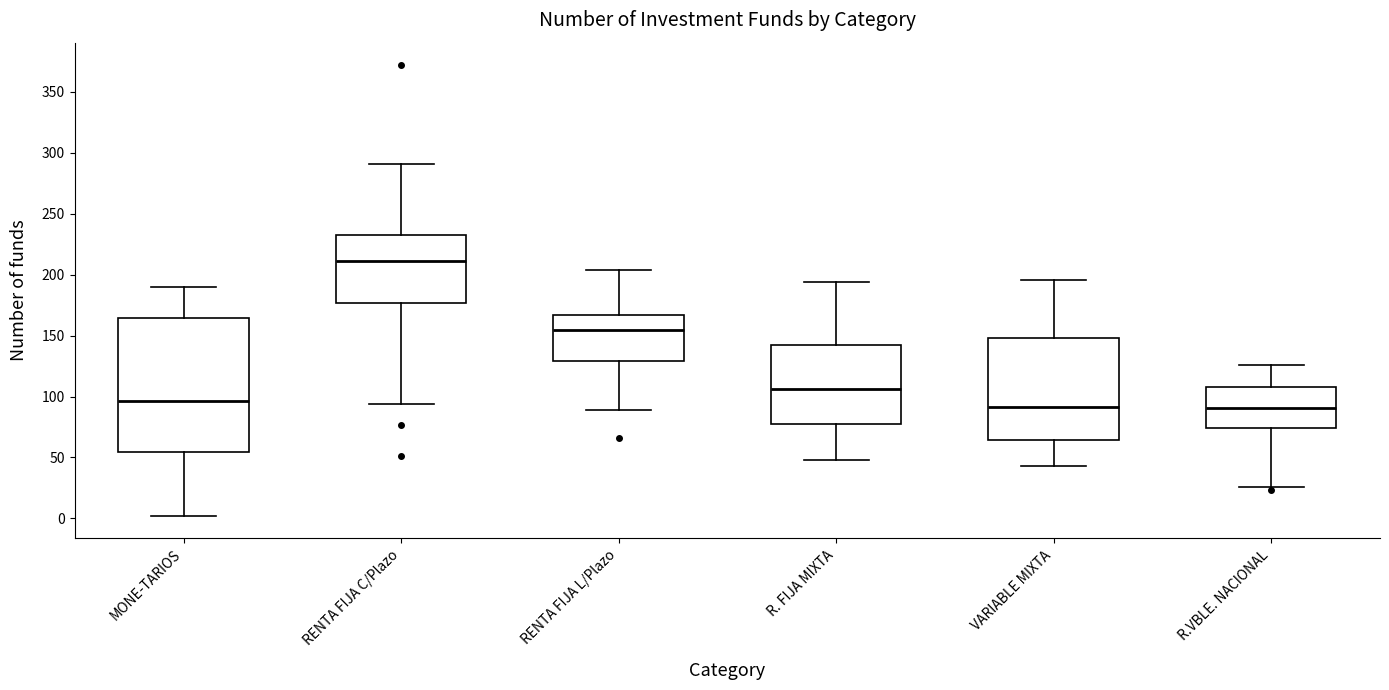

Comparing the boxes themselves (not the whiskers), which one is the tallest?

MONE-TARIOS